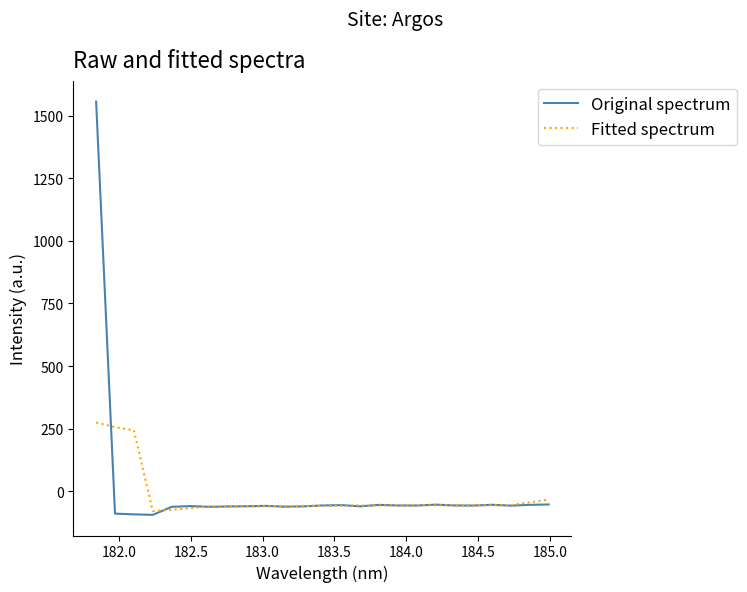

What is the minimum value shown in the chart?

-93.3